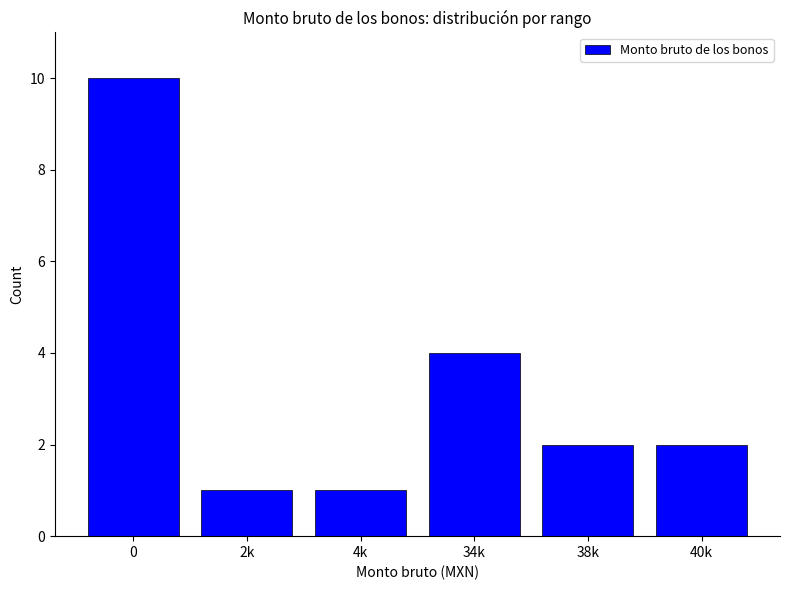

What is the maximum value shown in the chart?

10